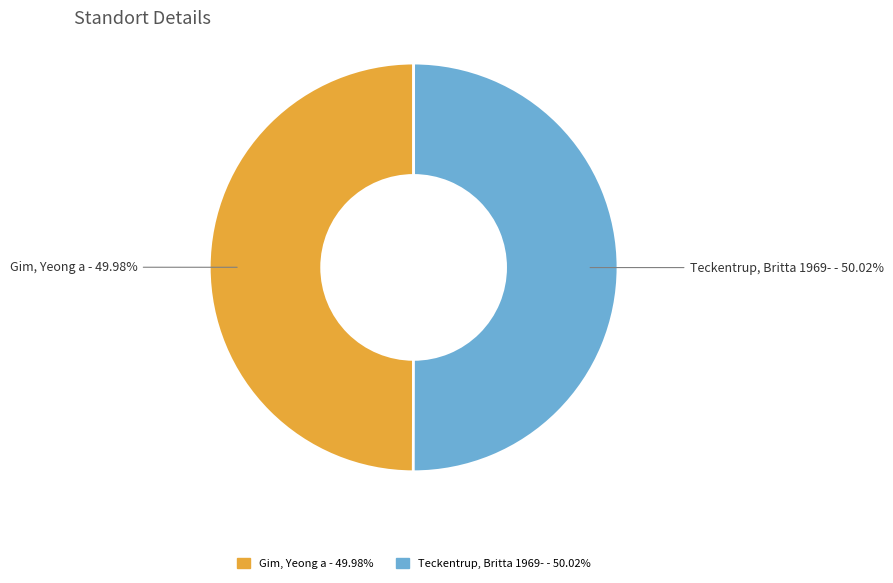

Count the number of slices in the pie.

2